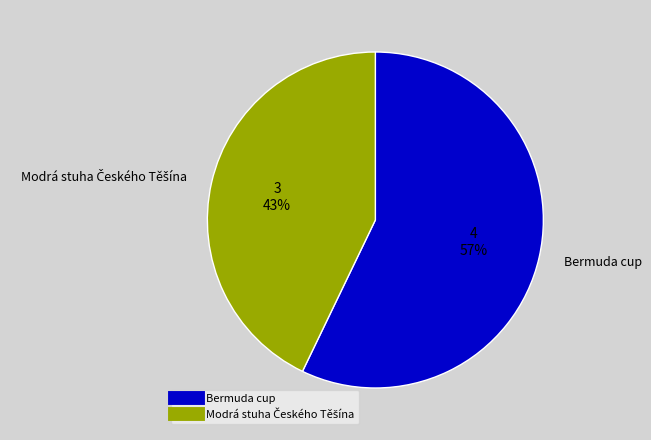

Is it true that Bermuda cup is 71% of the pie?

False